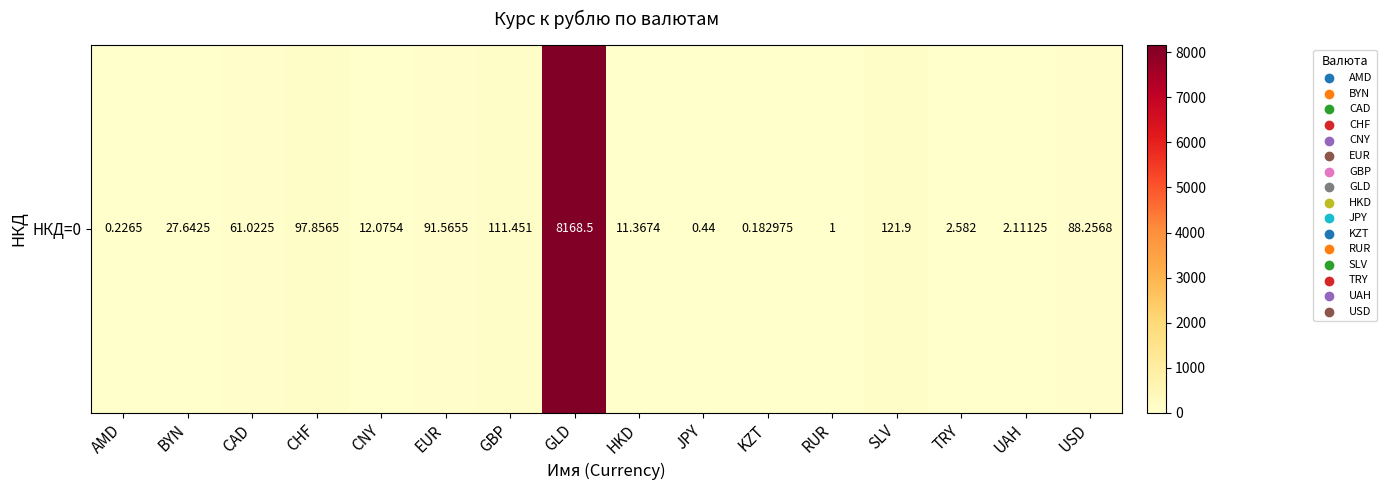

Between CNY and TRY, which is larger?

CNY